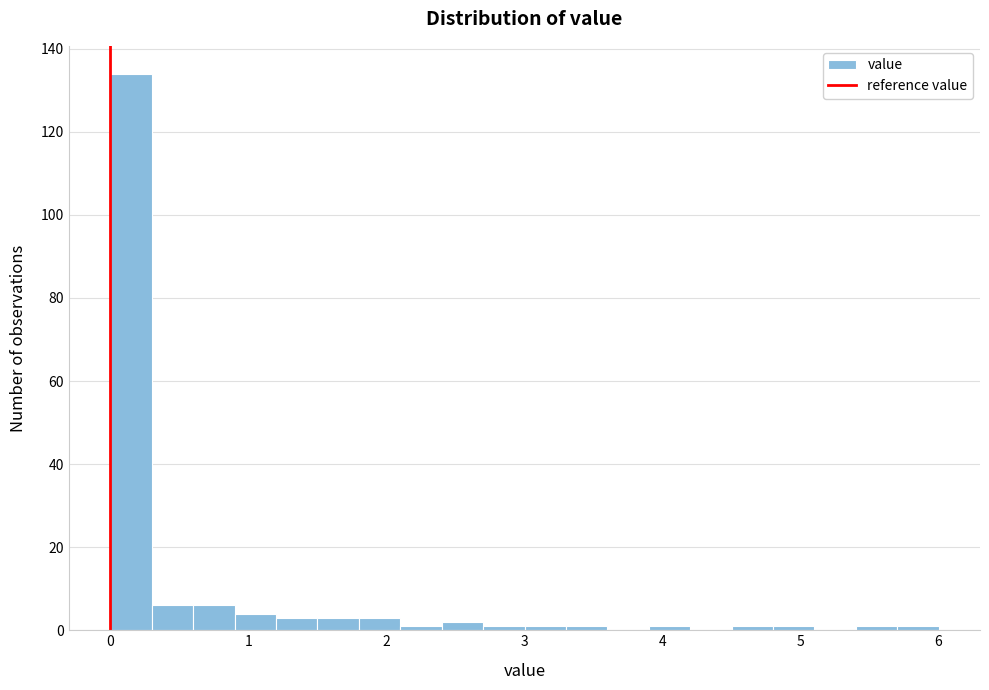

Read against the x-axis, roughly where is the centre of the tallest bar?

0.2